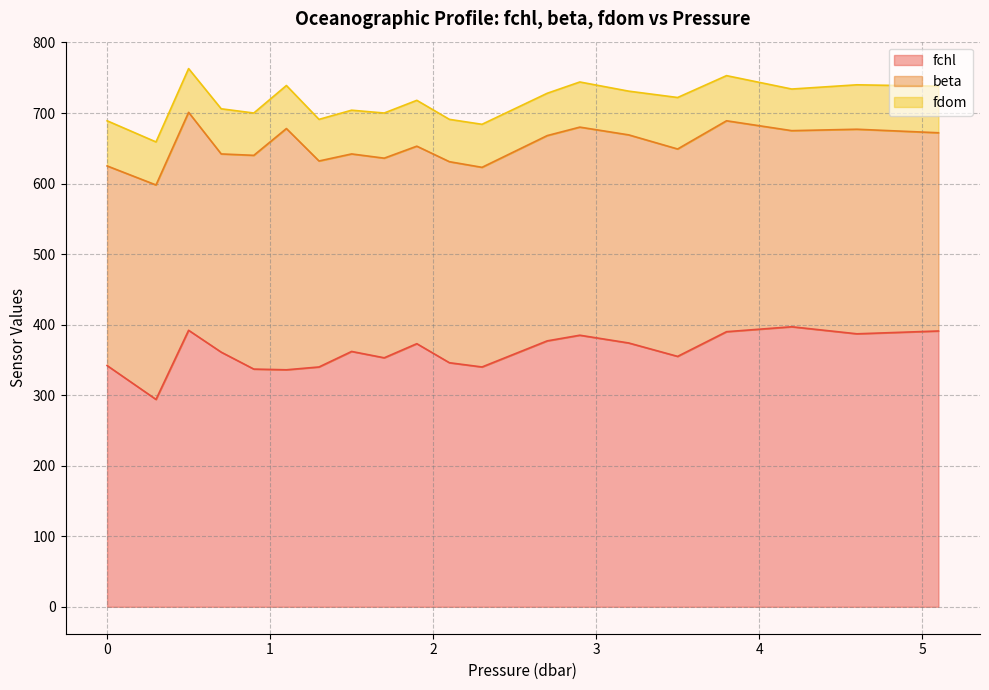

What position from the left is 0.7?

4